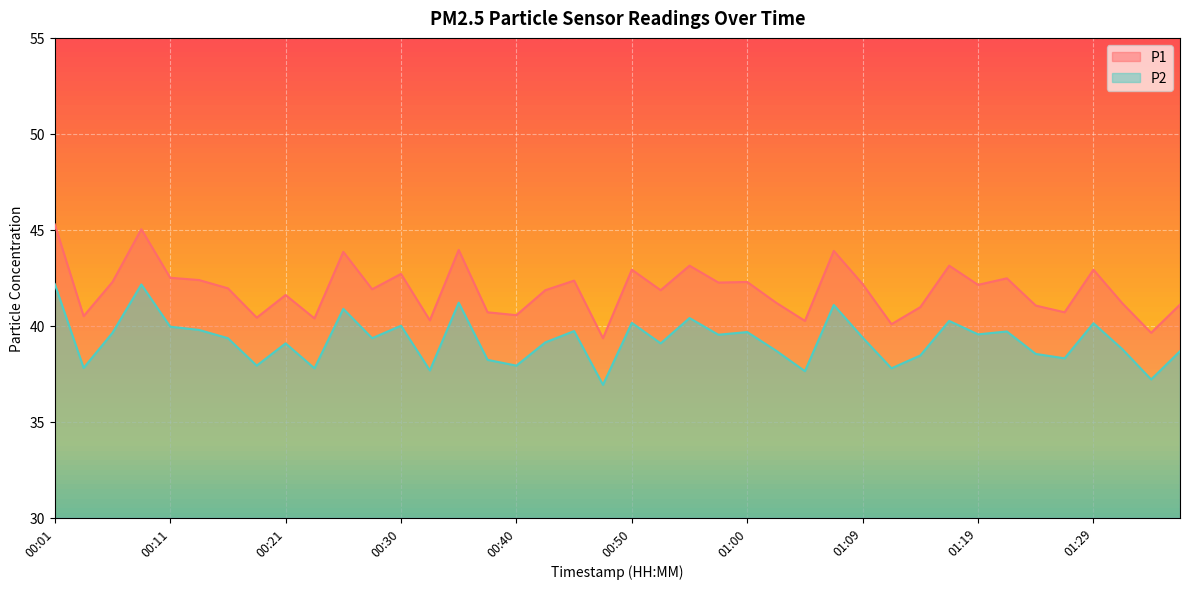

Count the number of categories in the chart.

40